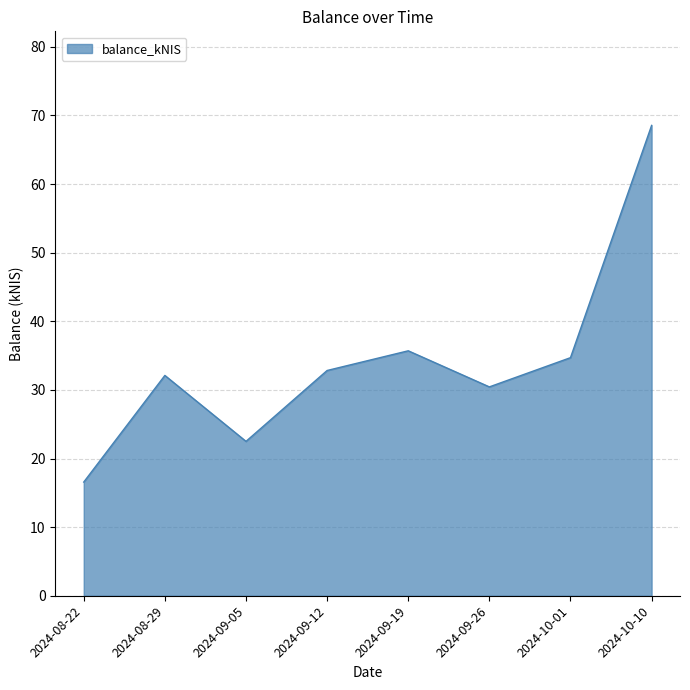

Where is the data nearest to the value 42?

2024-09-19